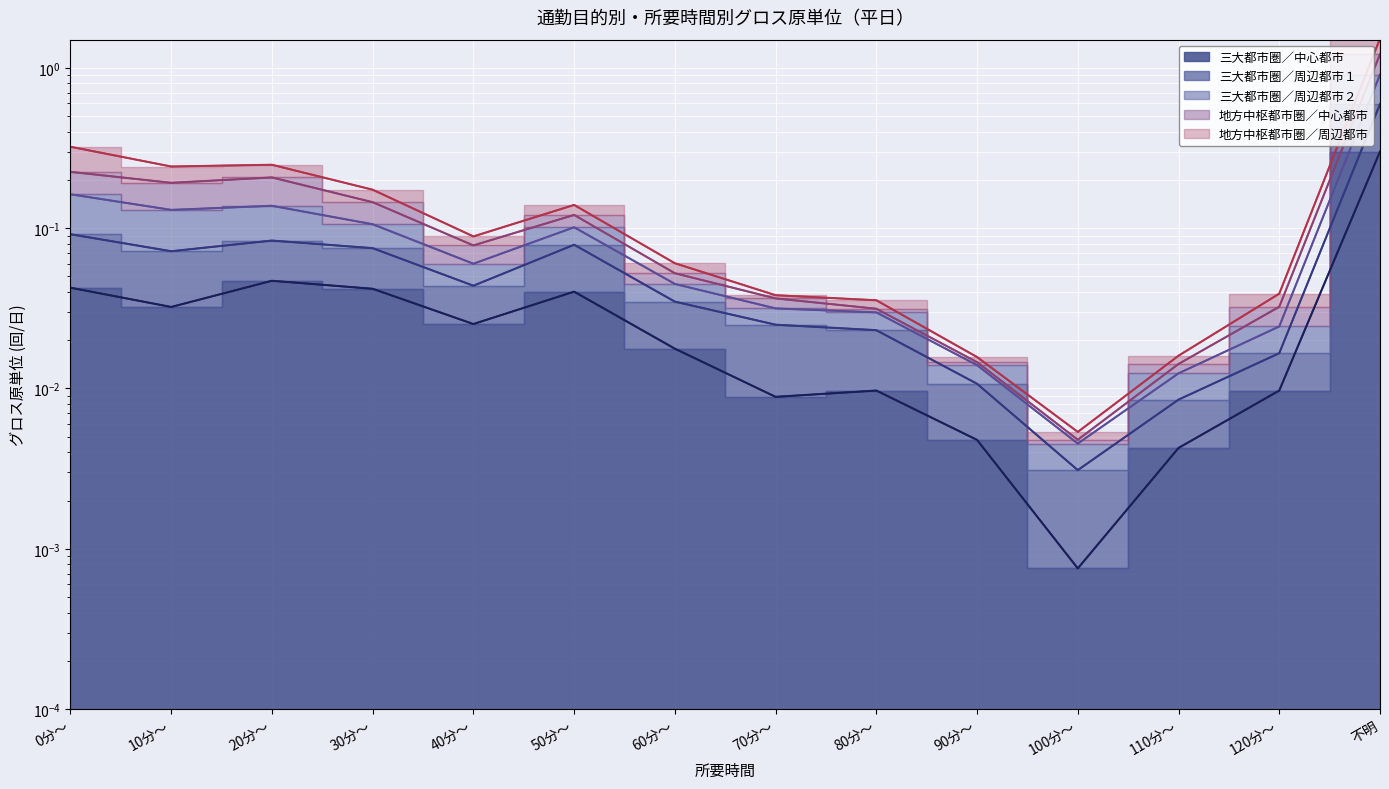

How many data points does each series have?

14